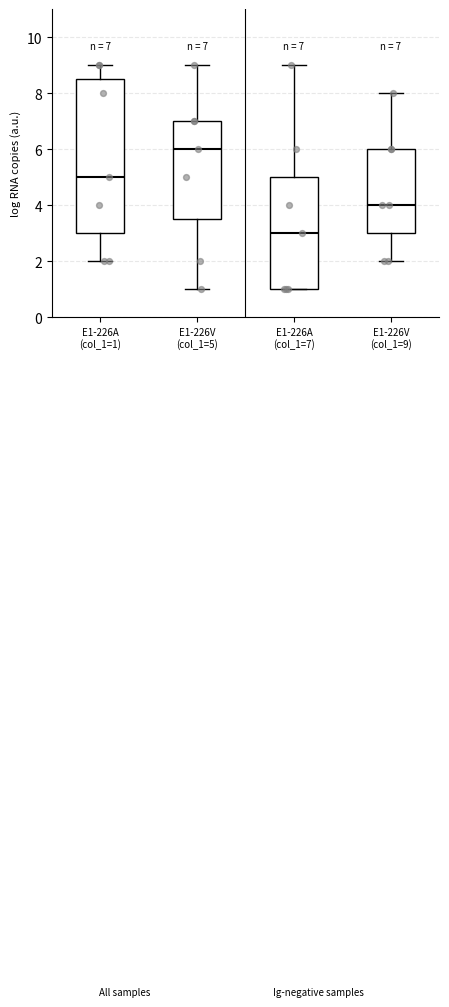

Which box has the lowest median line?

E1-226A (col_1=7)